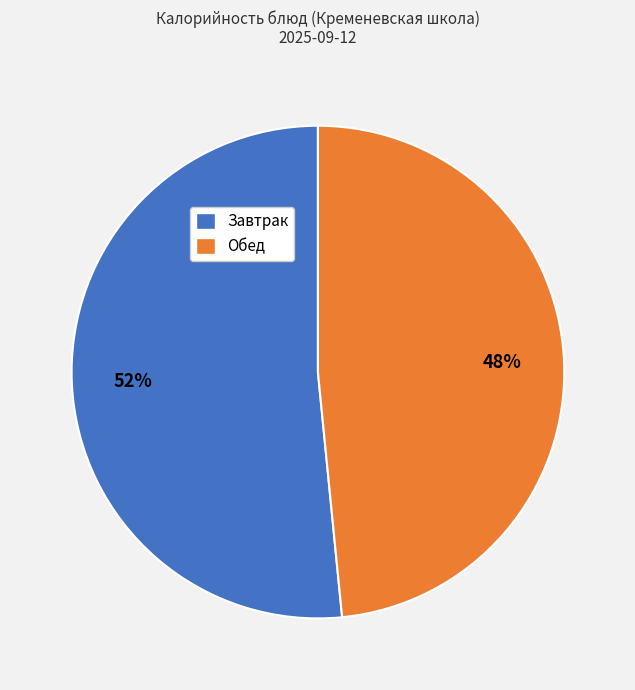

Is there any slice that represents more than half of the pie?

Yes